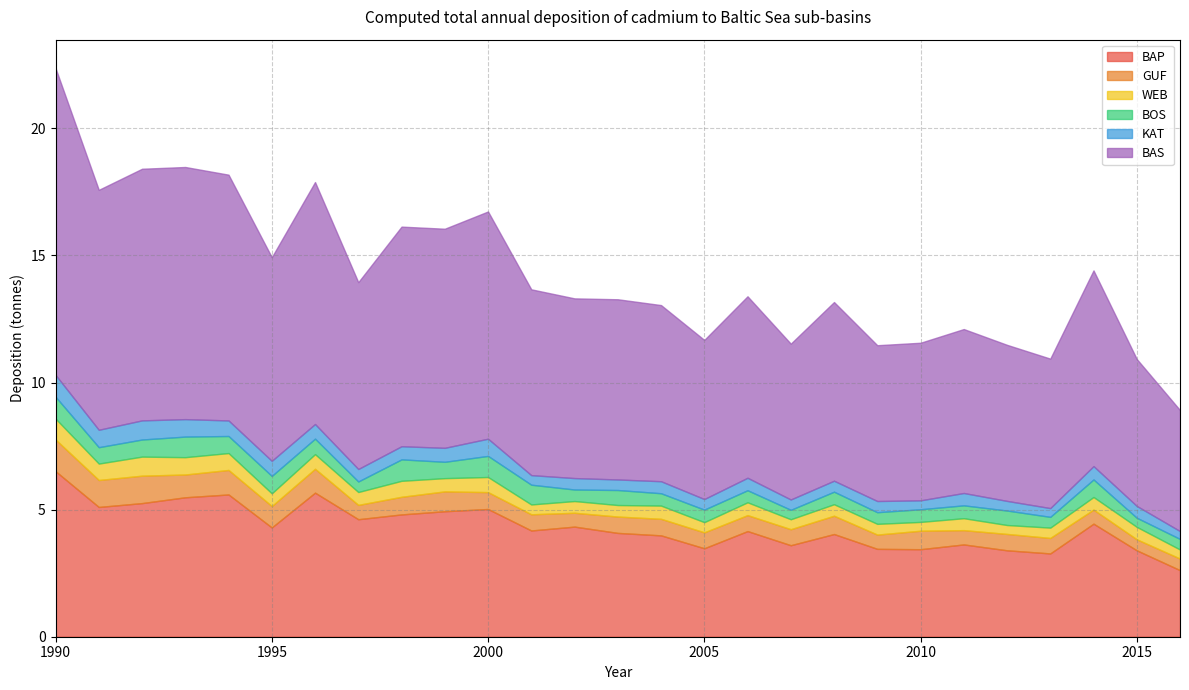

Where is the first local minimum for WEB?

1991